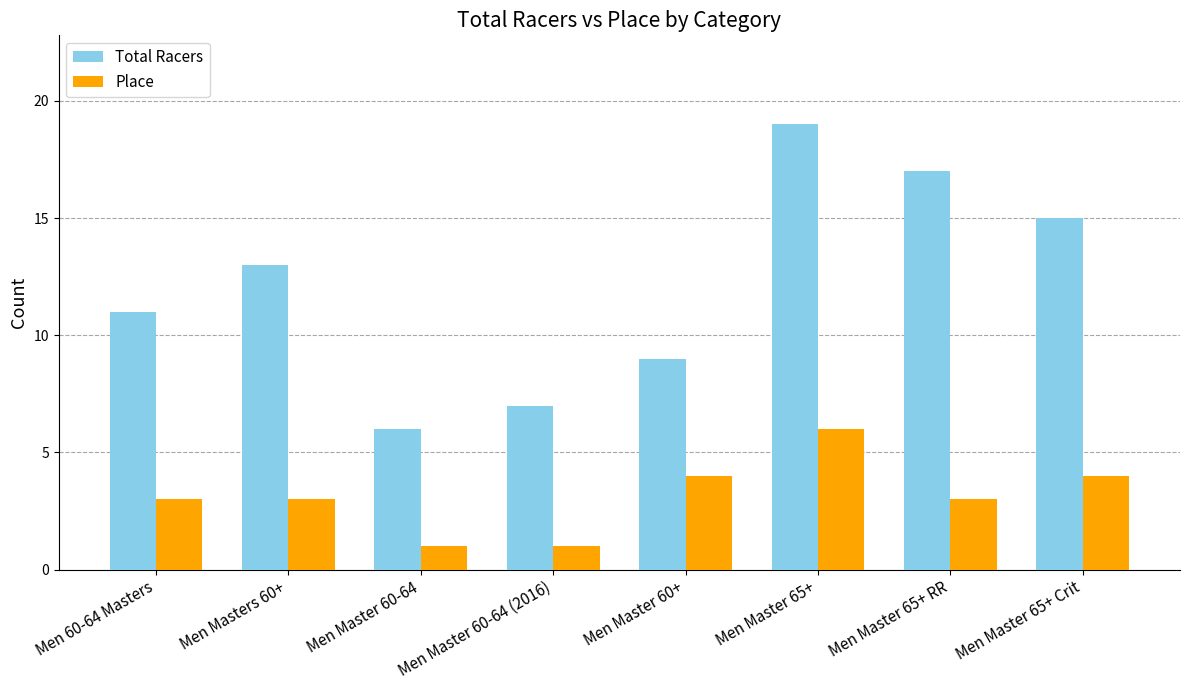

Rank the series at Men Master 60-64 (2016) from highest to lowest value.

Total Racers, Place